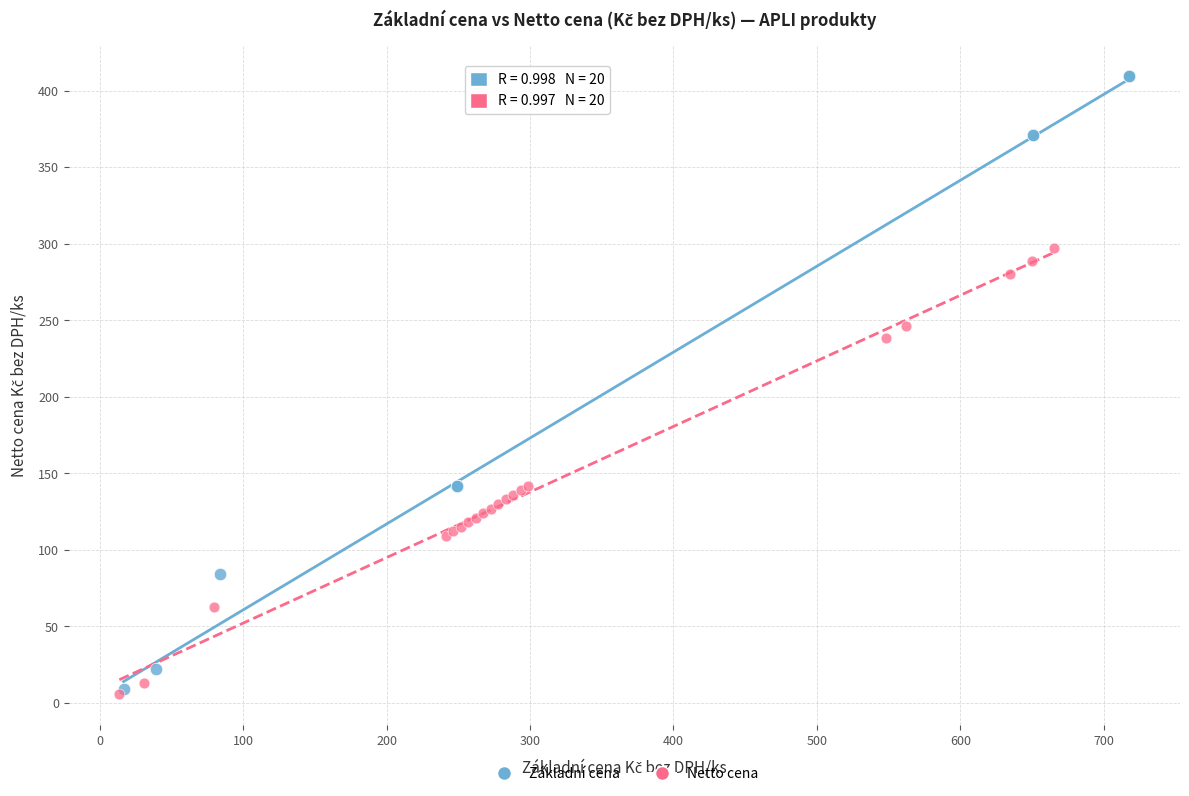

What are all the series names shown in the legend?

Základní cena, Netto cena